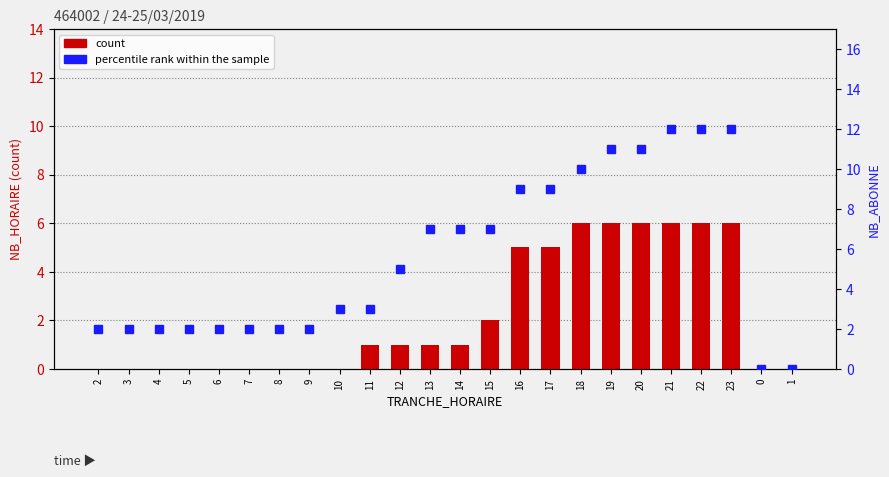

Reading left to right, list all the values displayed in this chart.

count: 0	0	0	0	0	0	0	0	0	1	1	1	1	2	5	5	6	6	6	6	6	6	0	0
percentile rank within the sample: 2	2	2	2	2	2	2	2	3	3	5	7	7	7	9	9	10	11	11	12	12	12	0	0